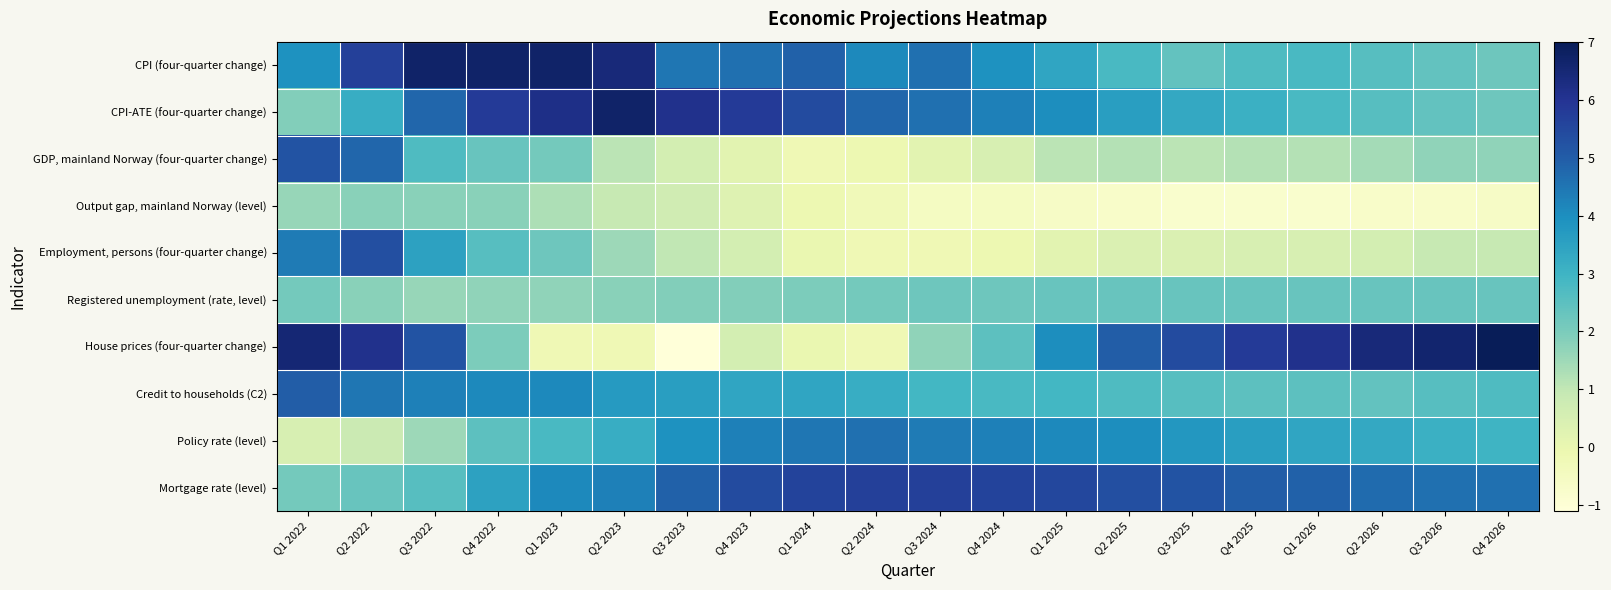

How many distinct data groups are displayed?

10